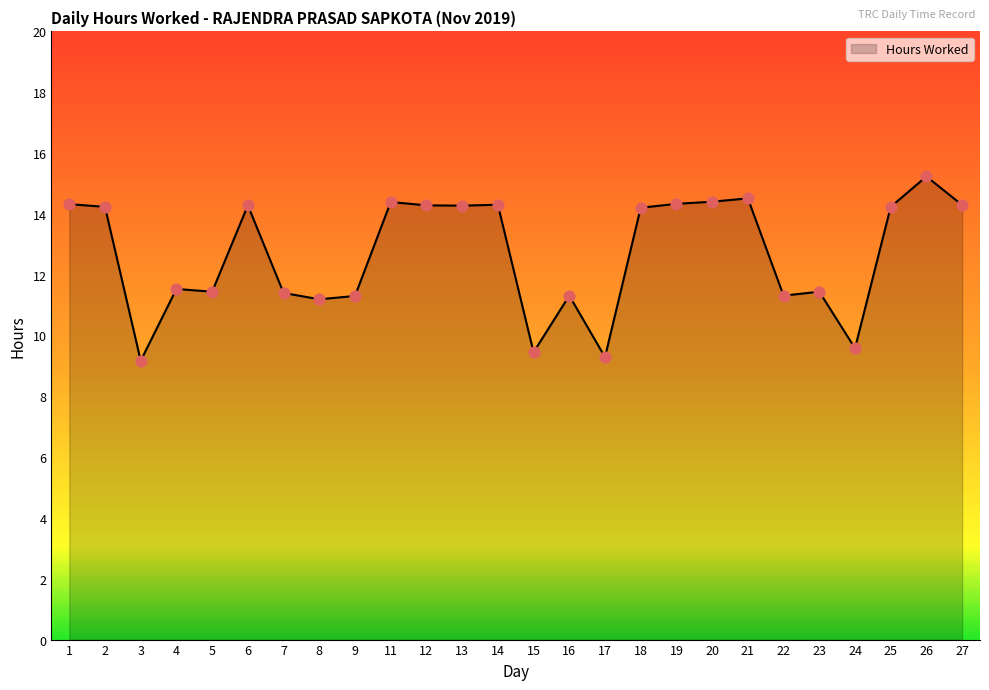

Between 18 and 5, which is larger?

18